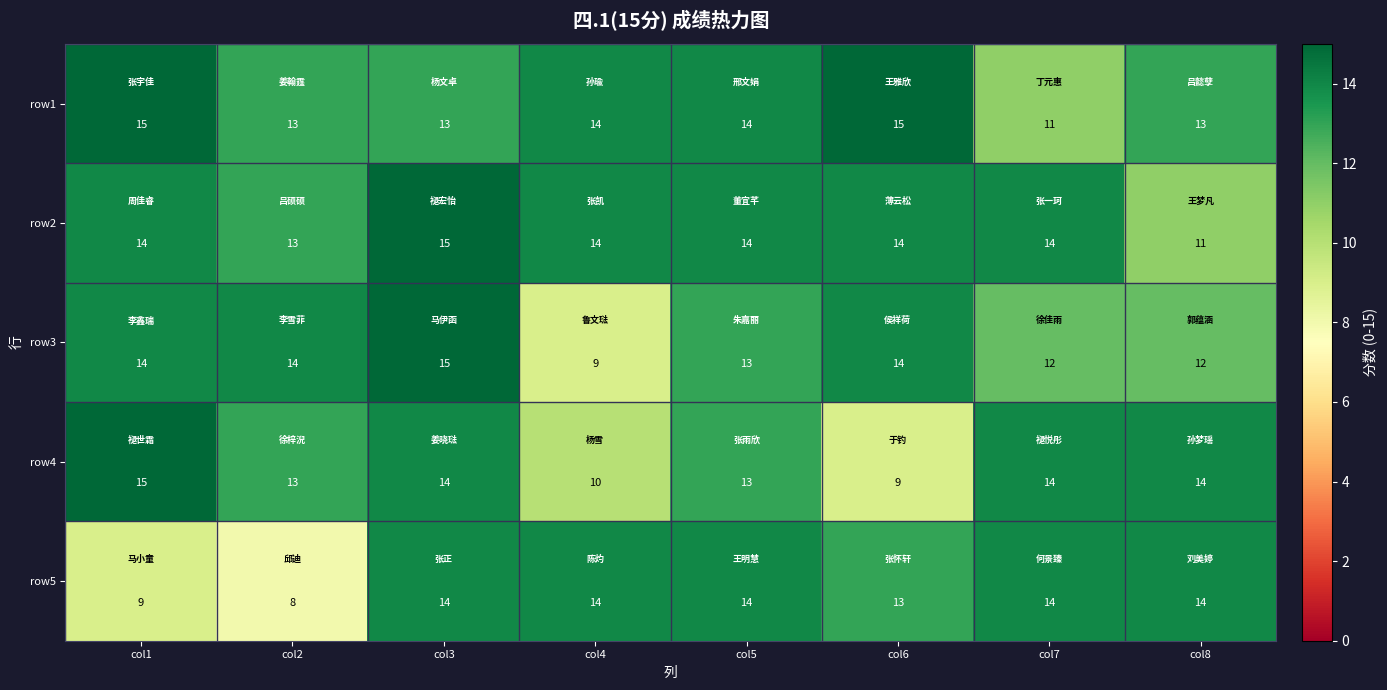

What is the difference between the highest and lowest values at col8?

3